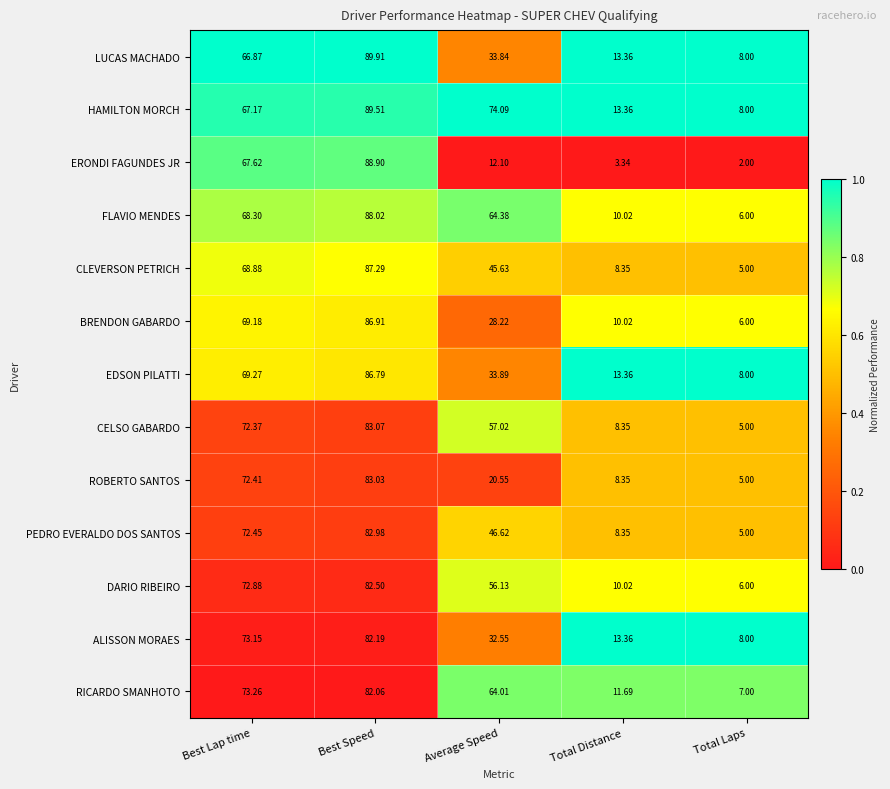

Which category has the highest value in the DARIO RIBEIRO series?

Best Speed